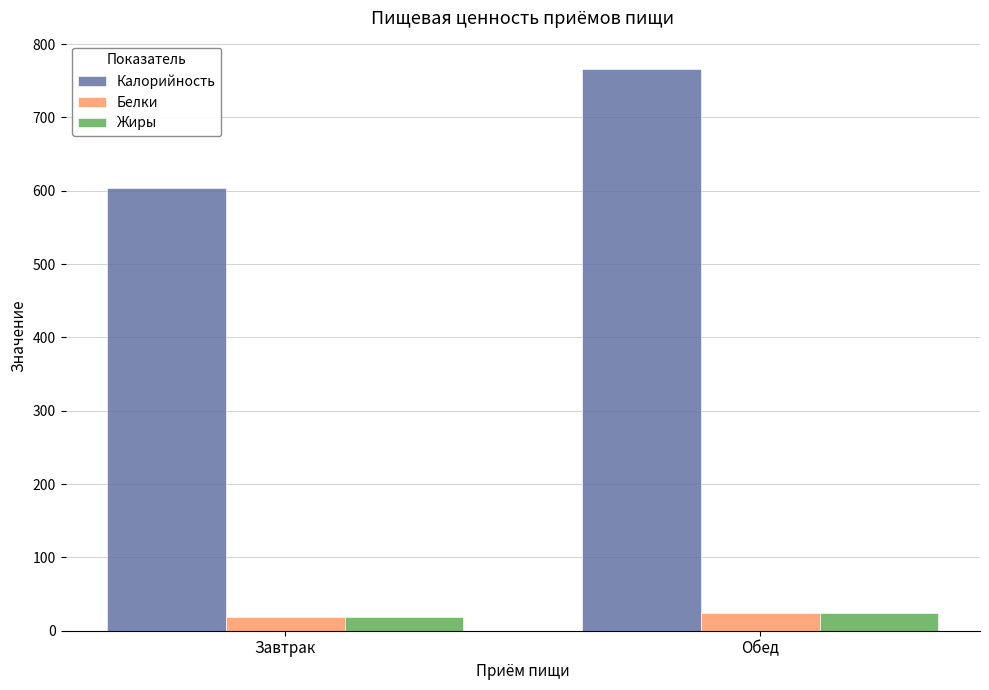

Reading left to right, what are all the values shown in this chart?

Калорийность: 604.0	766.3
Белки: 18.1	23.7
Жиры: 18.7	23.6